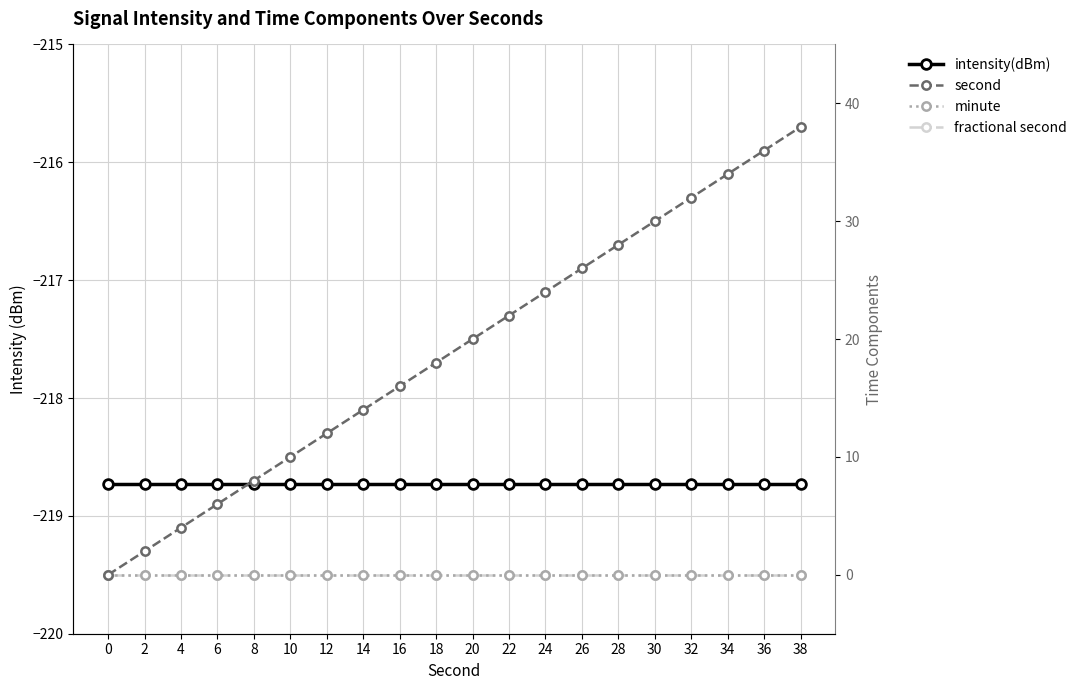

What is the average value of the second series?

19.0